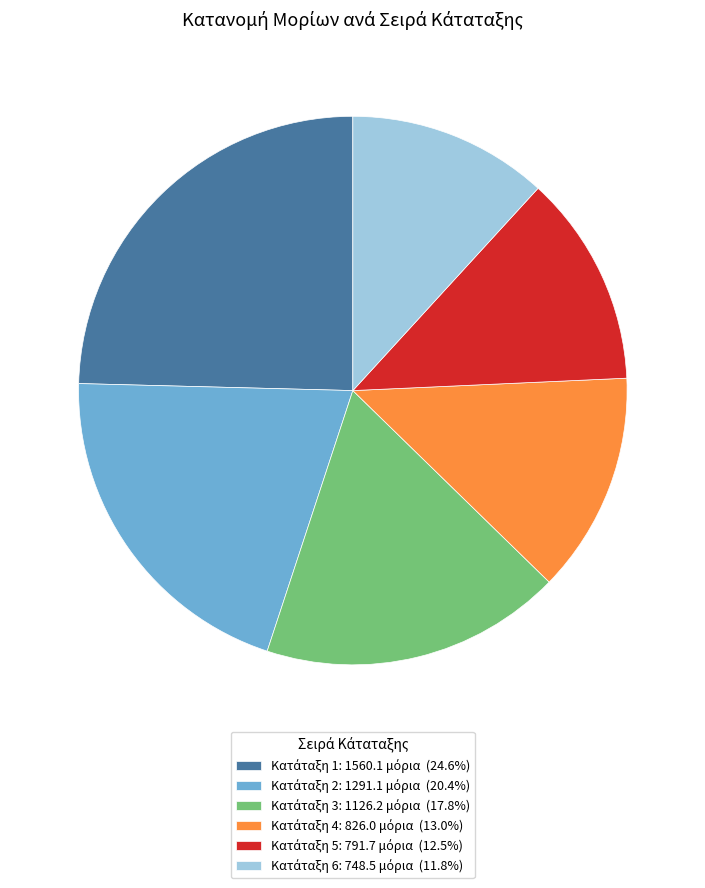

Is there any slice that represents more than half of the pie?

No